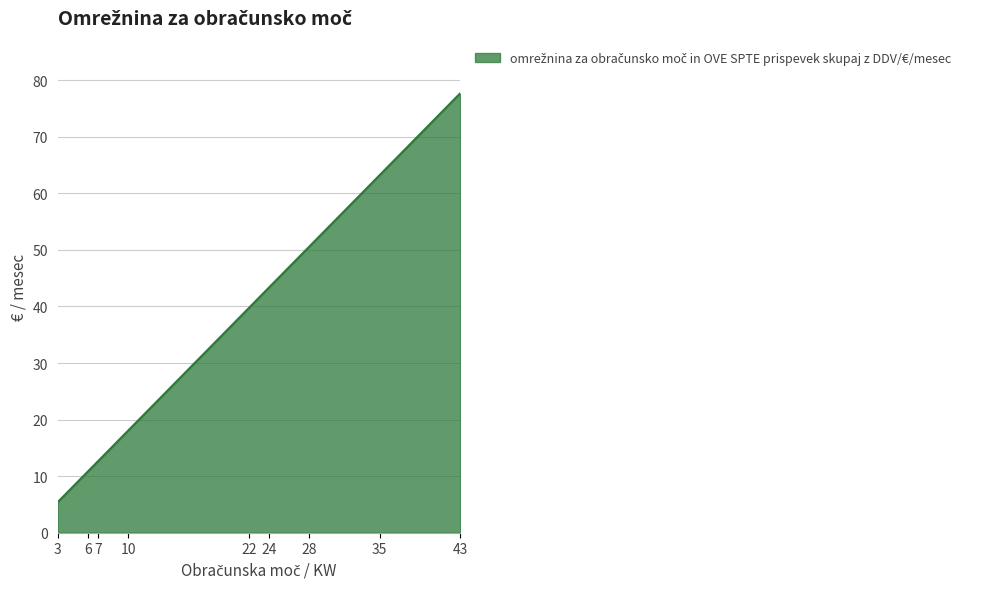

List the labels in order of value, smallest first.

3, 6, 7, 10, 22, 24, 28, 35, 43